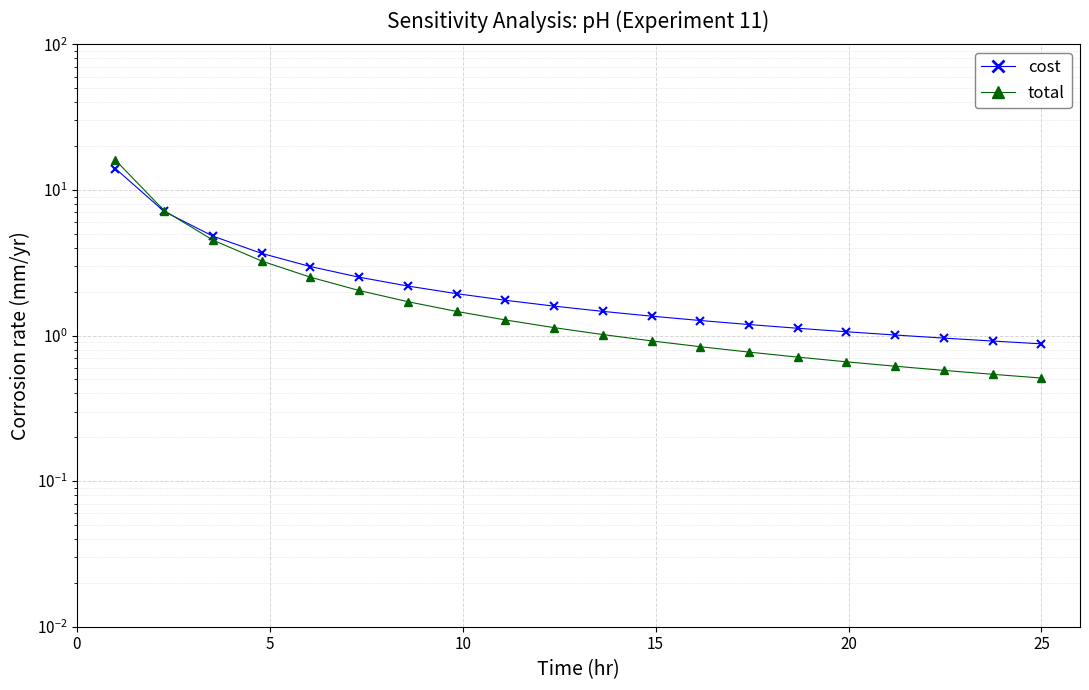

What is the difference between the maximum and second lowest values in the total series?

15.5